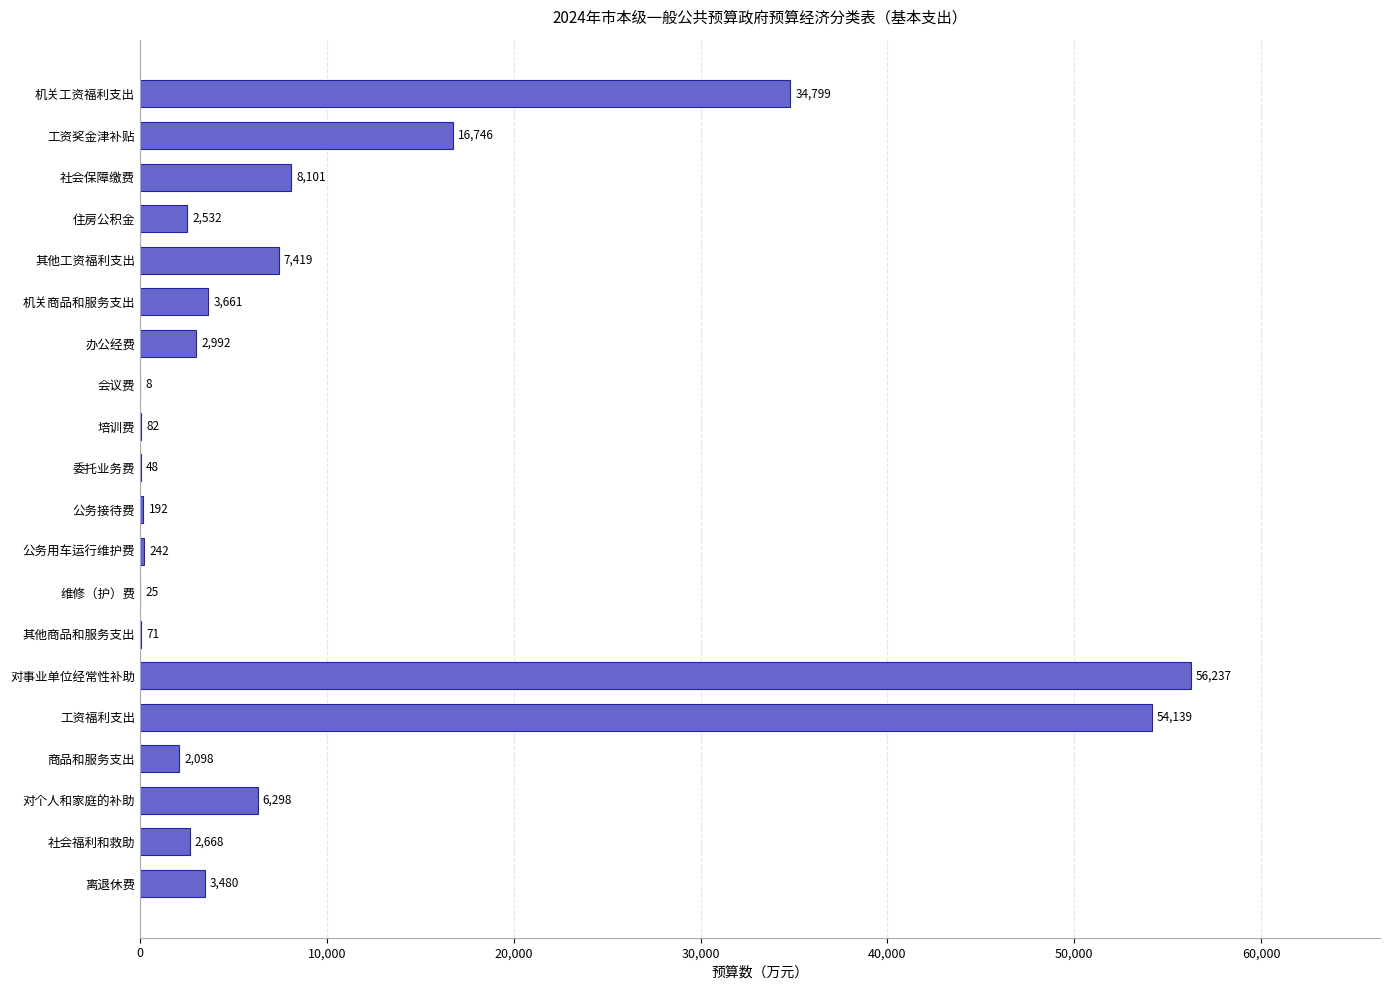

Is it true that the value at 公务接待费 is 192?

True